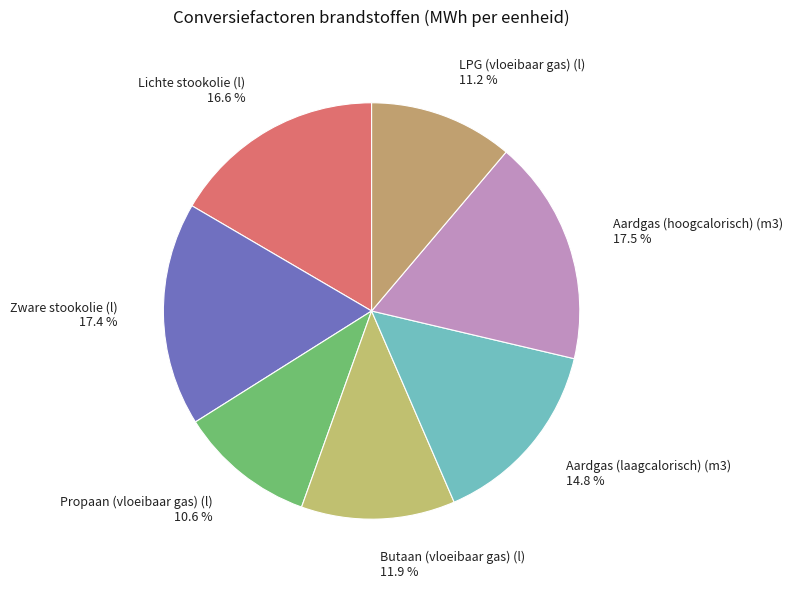

To the nearest percent, what portion does Lichte stookolie (l) represent?

17%